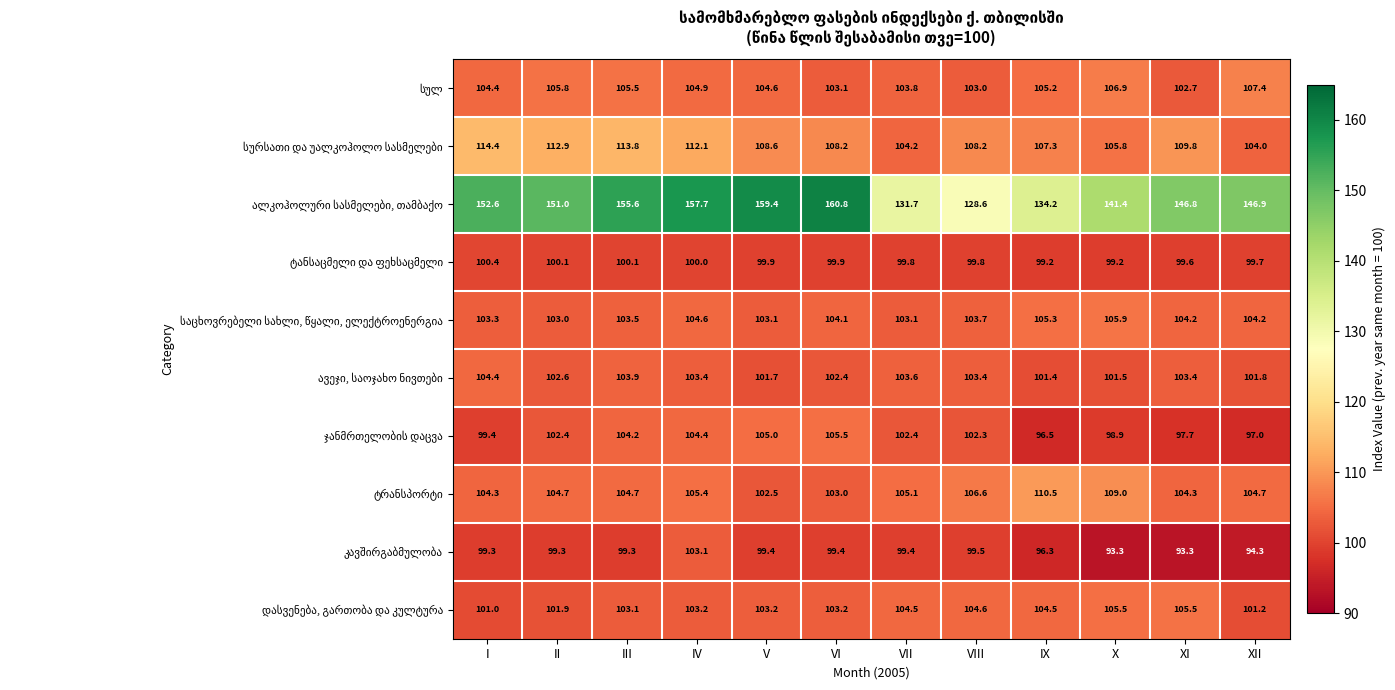

What is the total value across all series at III?

1093.7